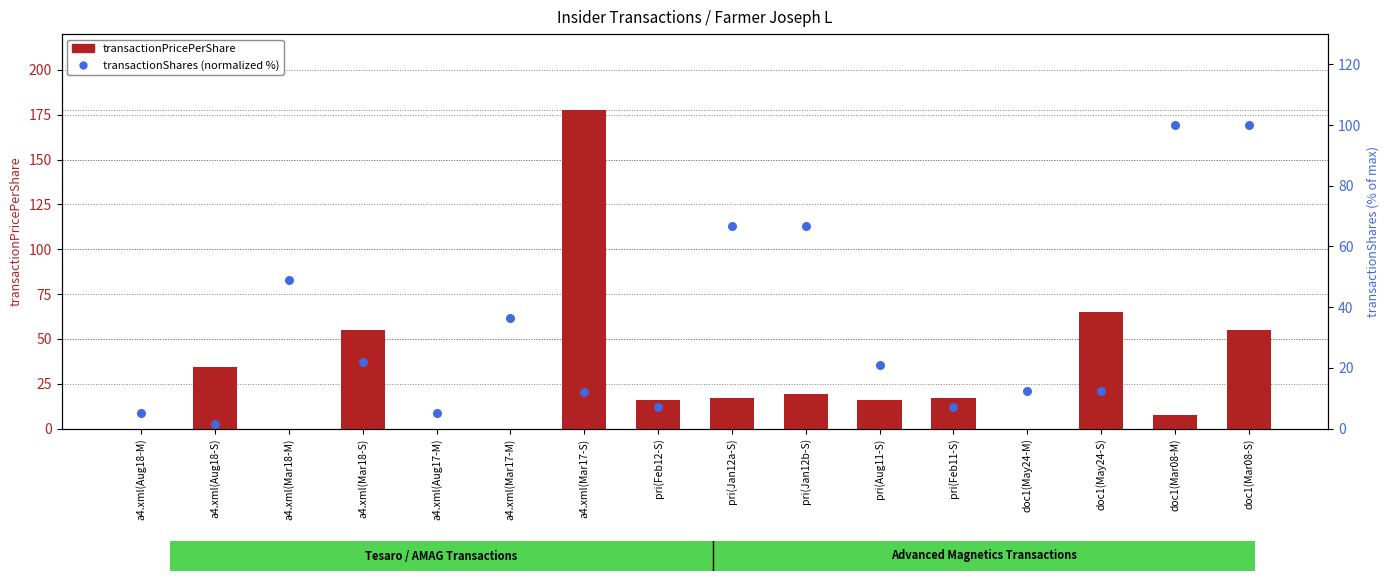

At which category is the sum across all series the highest?

a4.xml(Mar17-S)